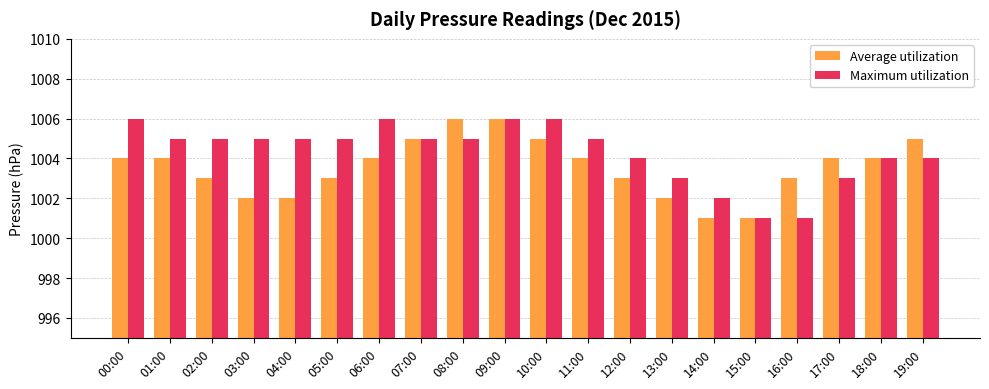

Which series changed the most between 00:00 and 12:00?

Maximum utilization